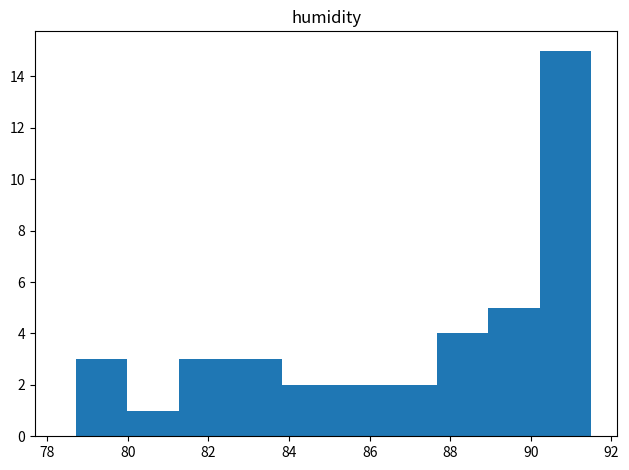

Which range on the x-axis has the tallest bar?

90.22 to 91.50